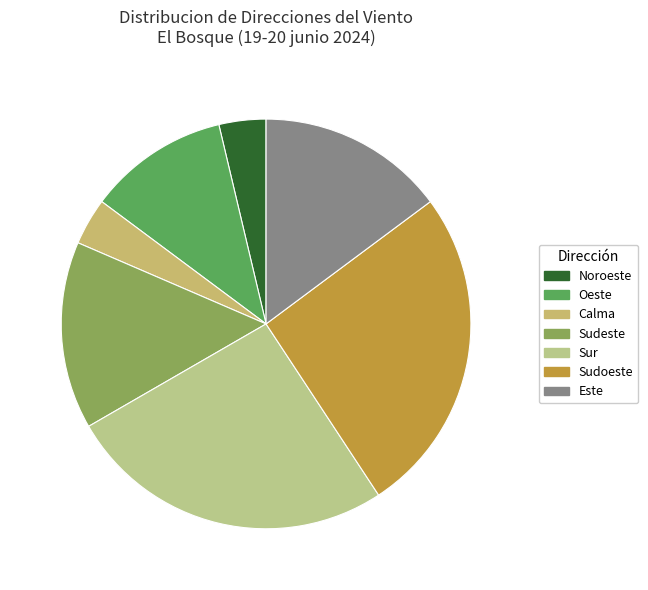

Is Sur the majority of the pie?

No